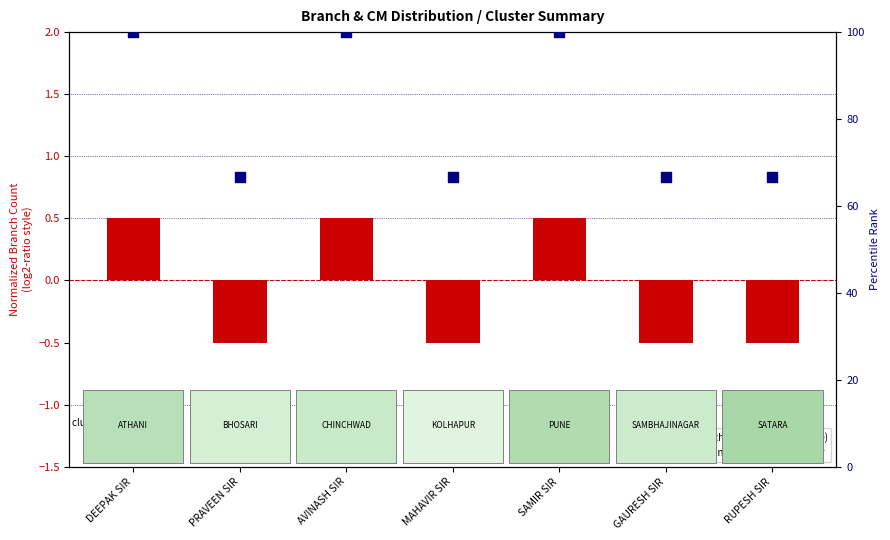

What is the total value across all series at DEEPAK SIR?

100.5